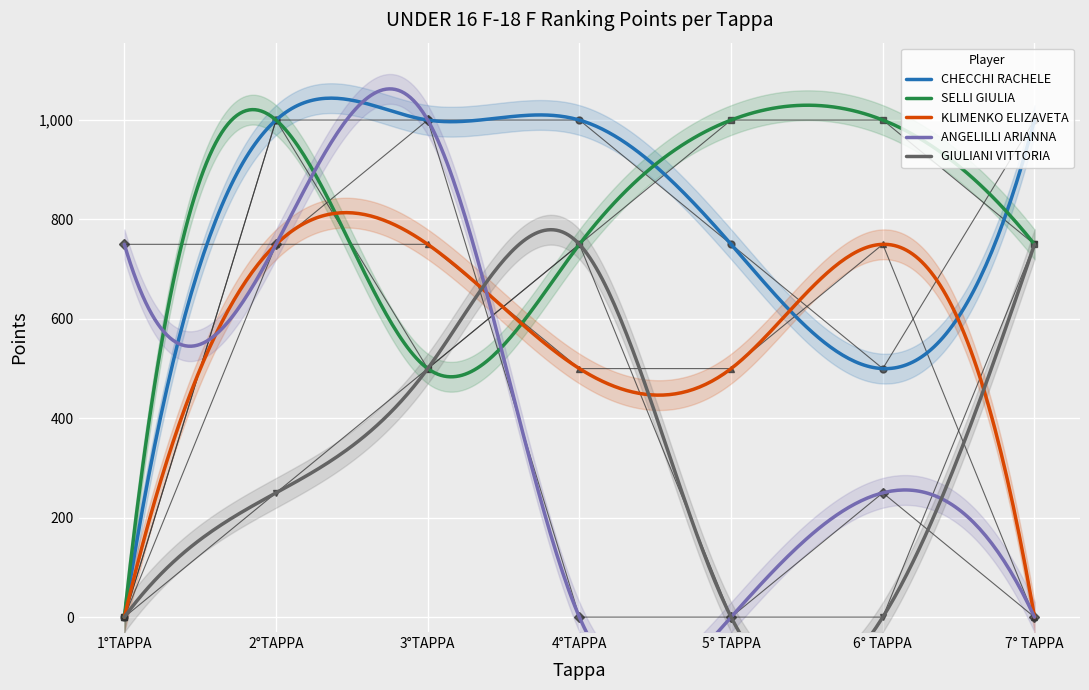

Is the value of GIULIANI VITTORIA at 3°TAPPA greater than the value of ANGELILLI ARIANNA at 1°TAPPA?

No